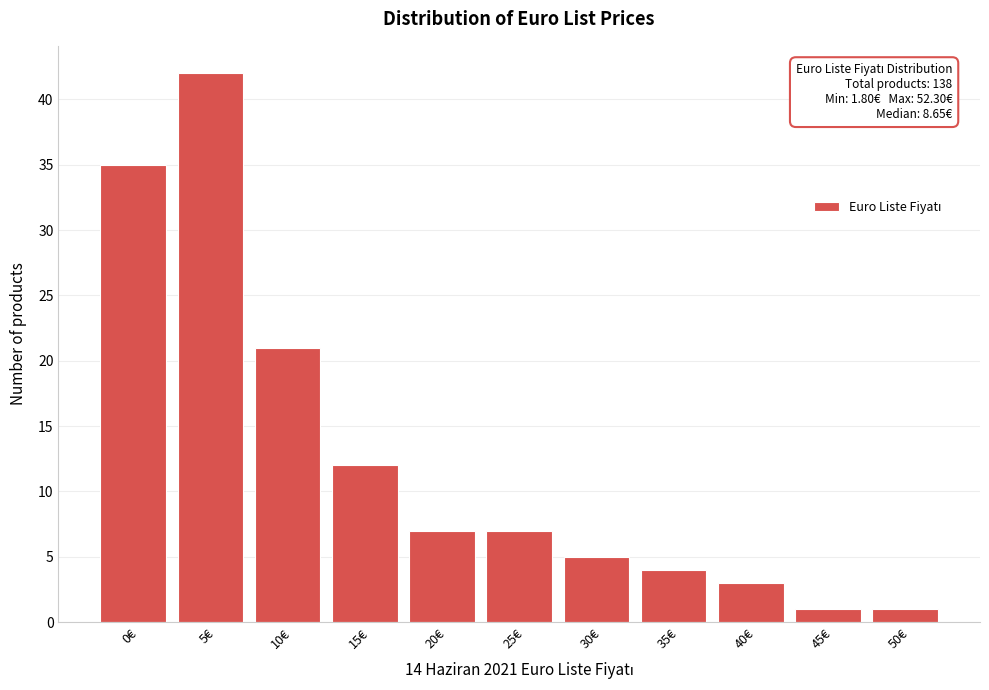

Reading left to right, what are all the values shown in this chart?

35	42	21	12	7	7	5	4	3	1	1